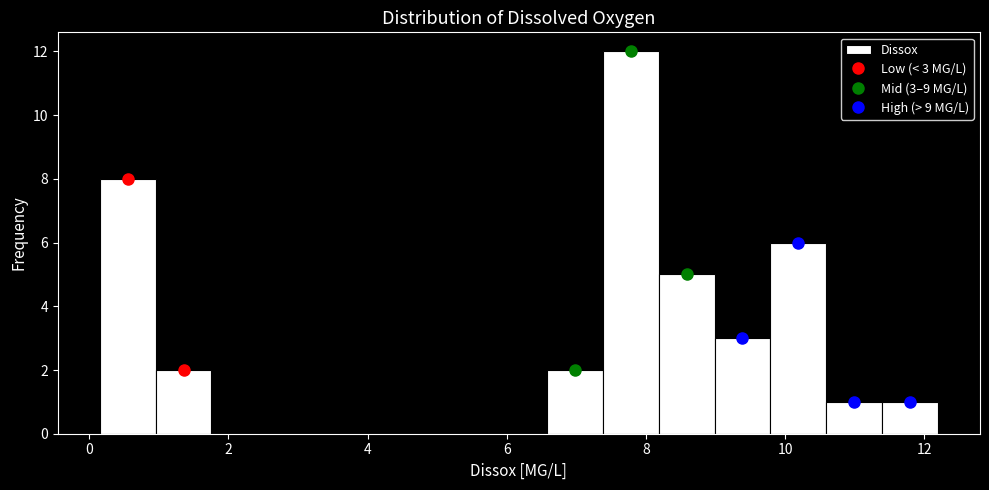

Which range on the x-axis has the tallest bar?

7.4 to 8.2